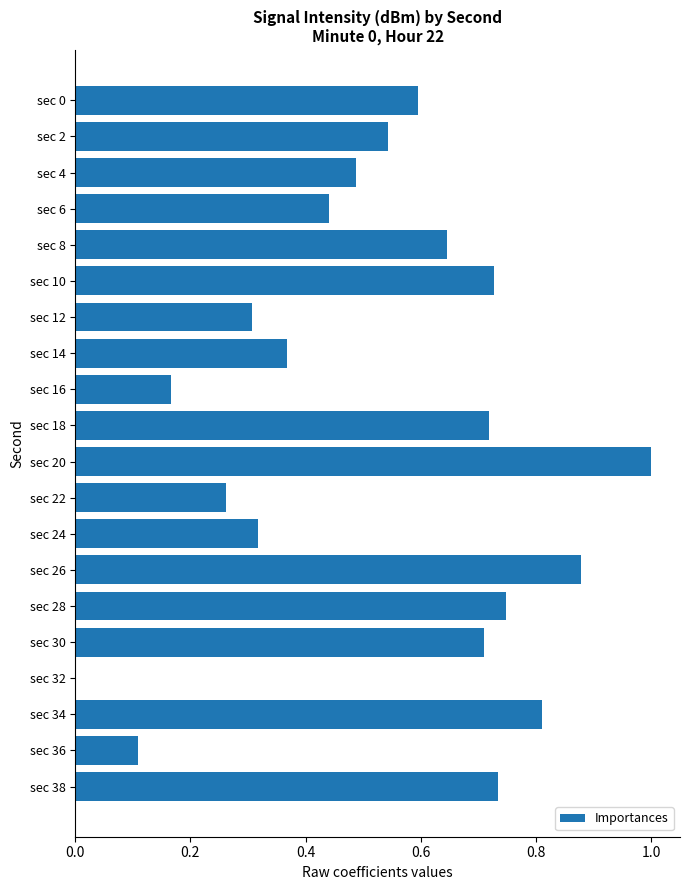

What is the sum of the values at sec 30 and sec 22?

1.0